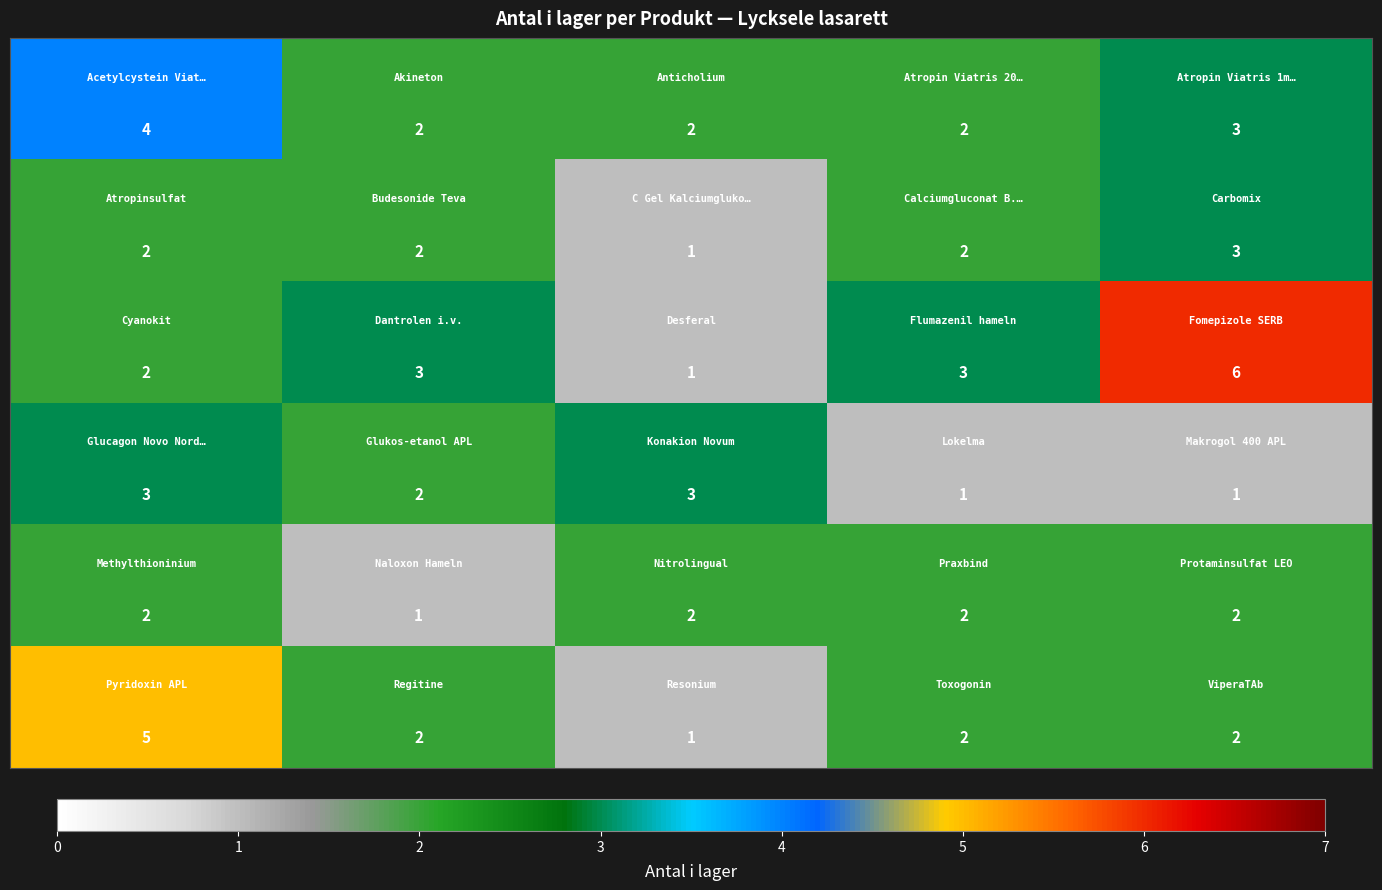

What is the maximum value shown in the chart?

6